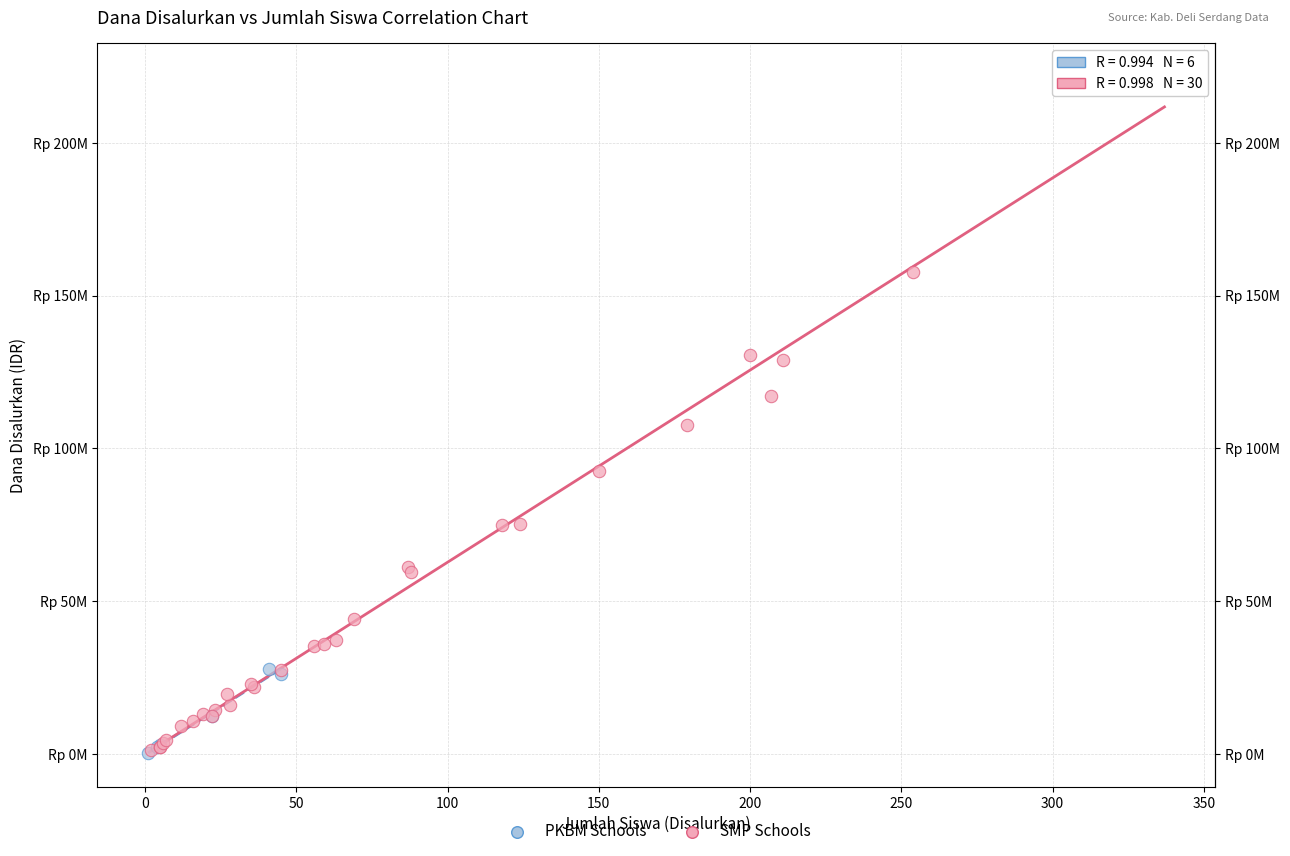

What are all the series names shown in the legend?

PKBM Schools, SMP Schools